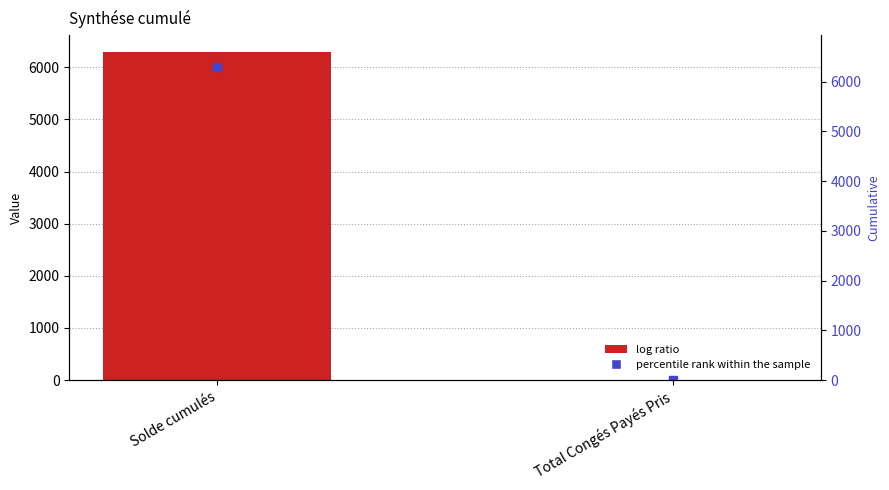

The chart shows a value of 1.0 at Total Congés Payés Pris. True or false?

True